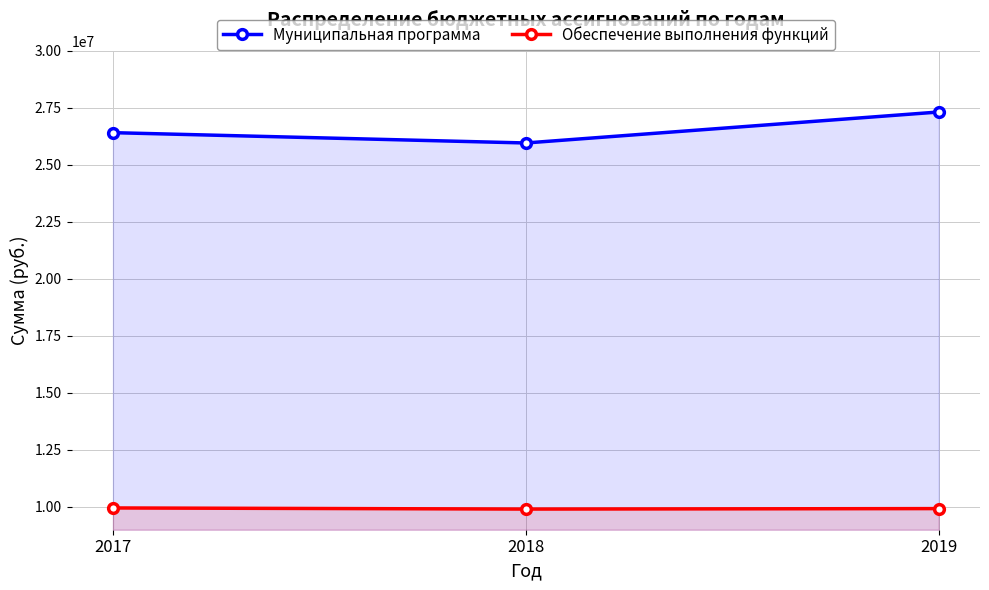

What is the difference between the Муниципальная программа values at 2019 and 2018?

1358900